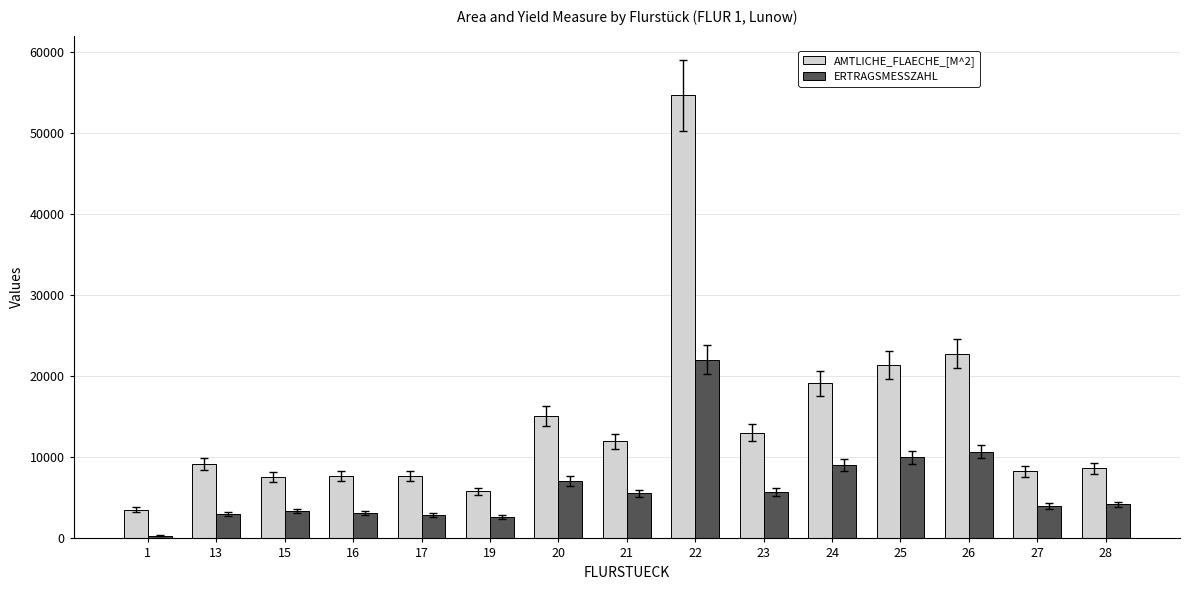

Count the number of data series in this chart.

2